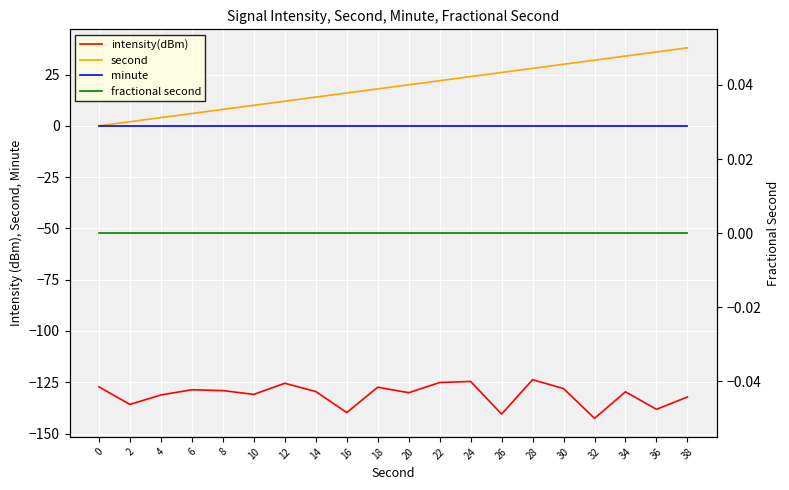

What is the average value of the second series?

19.0